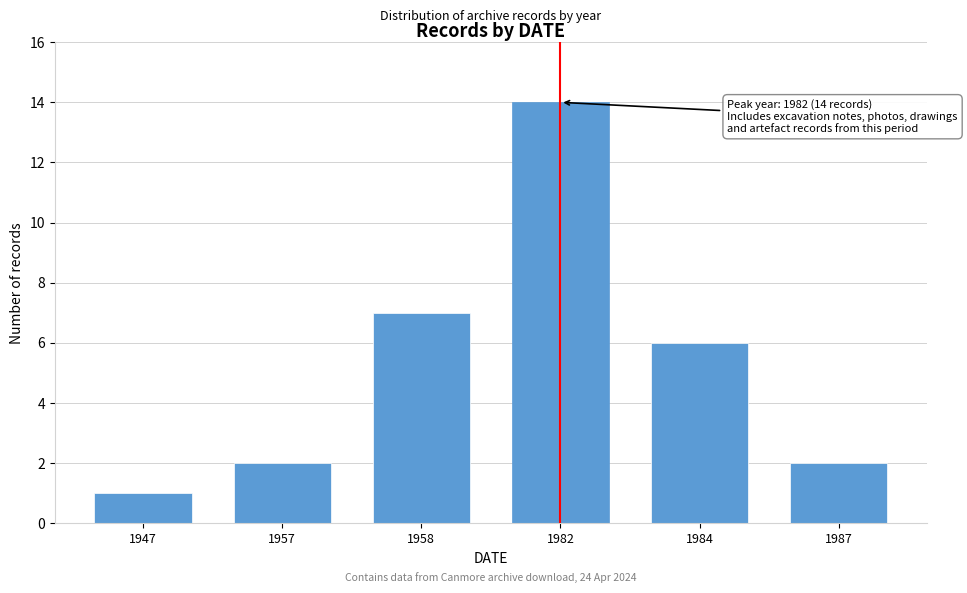

Reading left to right, transcribe all the data shown in this chart.

1947=1	1957=2	1958=7	1982=14	1984=6	1987=2